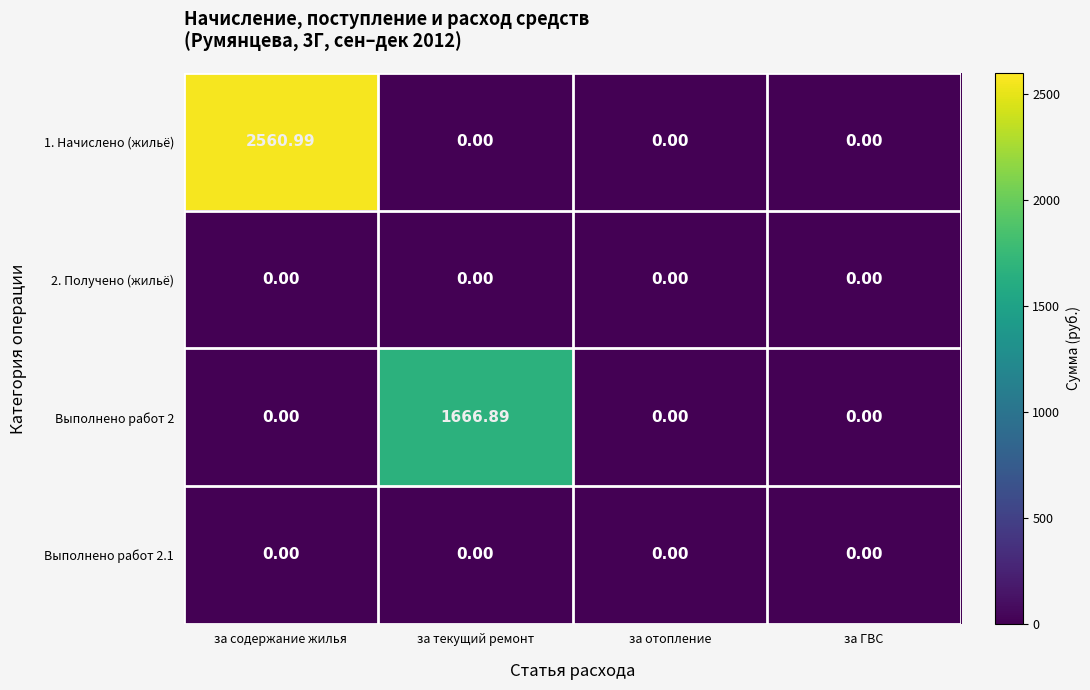

At which category does the chart reach its peak across all series?

за содержание жилья